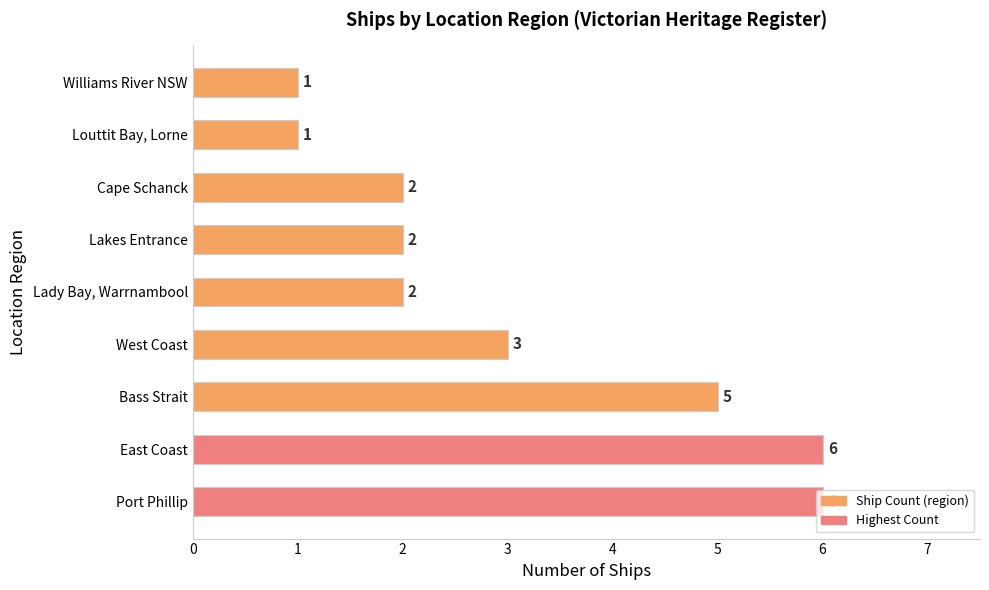

What is the greatest value displayed?

6